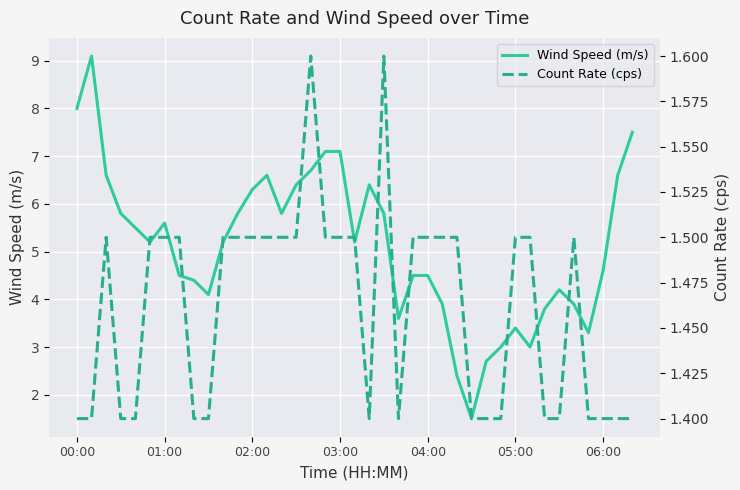

Is it true that Count Rate (cps) equals 1.4 at 32?

True